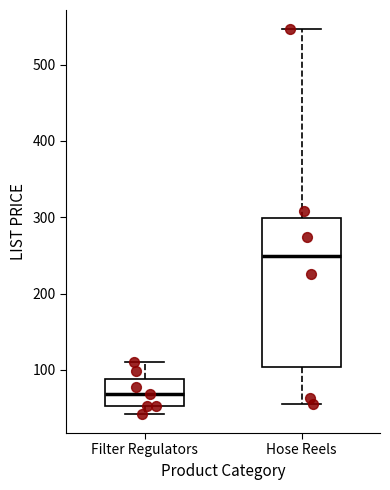

Which box has the lowest median line?

Filter Regulators